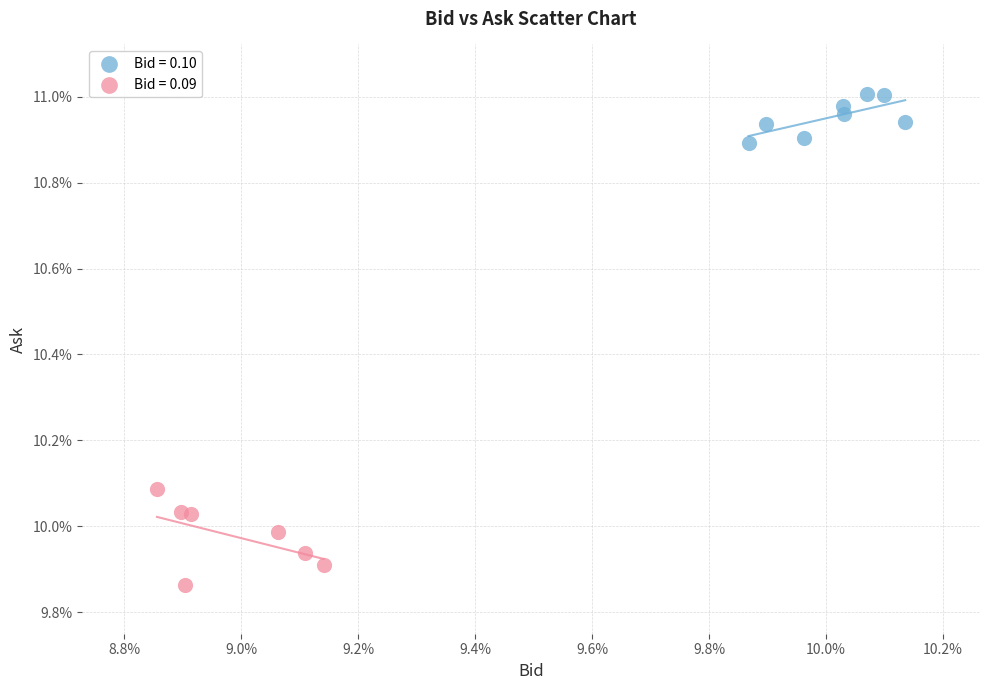

What are all the series names shown in the legend?

Bid = 0.10, Bid = 0.09